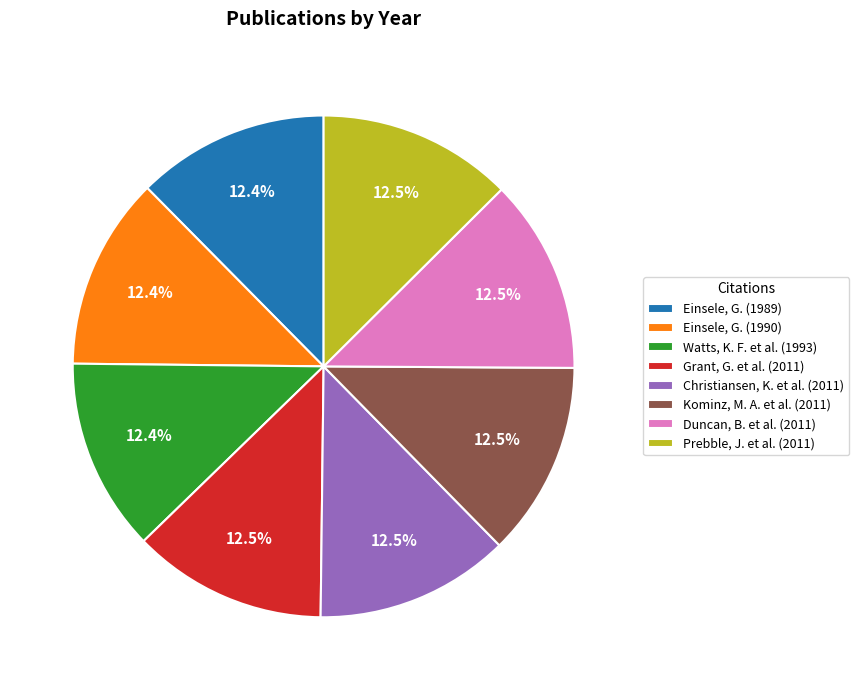

Combined, do Einsele, G. (1989) and Kominz, M. A. et al. (2011) account for over 50%?

No